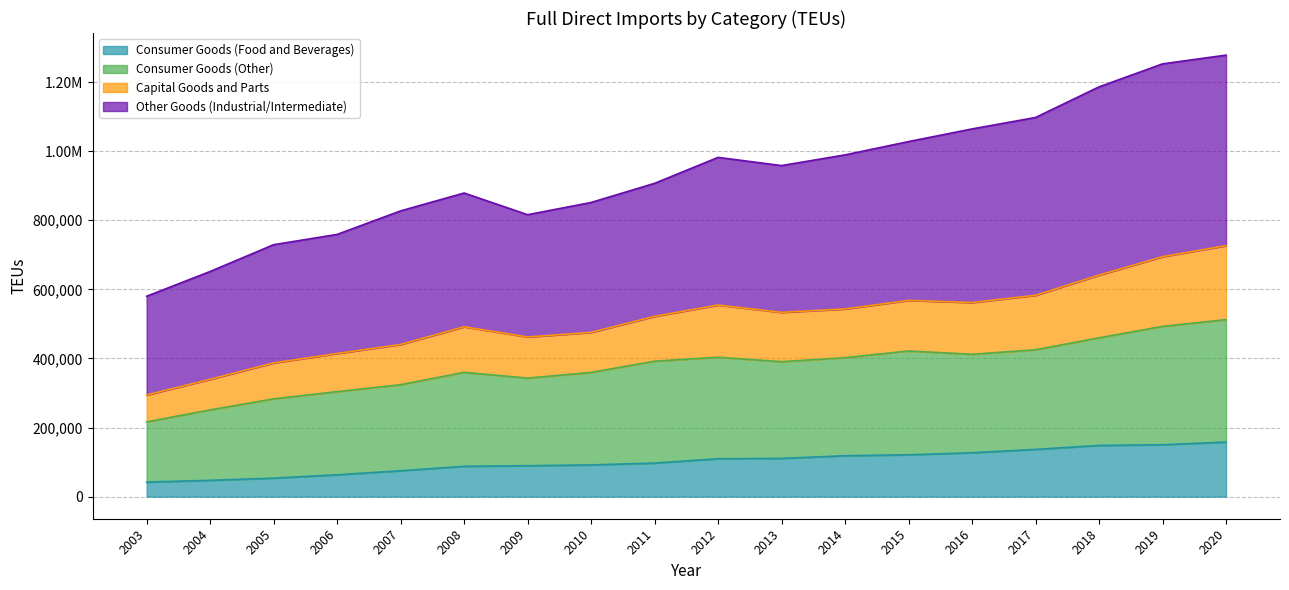

What are all the series names shown in the legend?

Consumer Goods (Food and Beverages), Consumer Goods (Other), Capital Goods and Parts, Other Goods (Industrial/Intermediate)